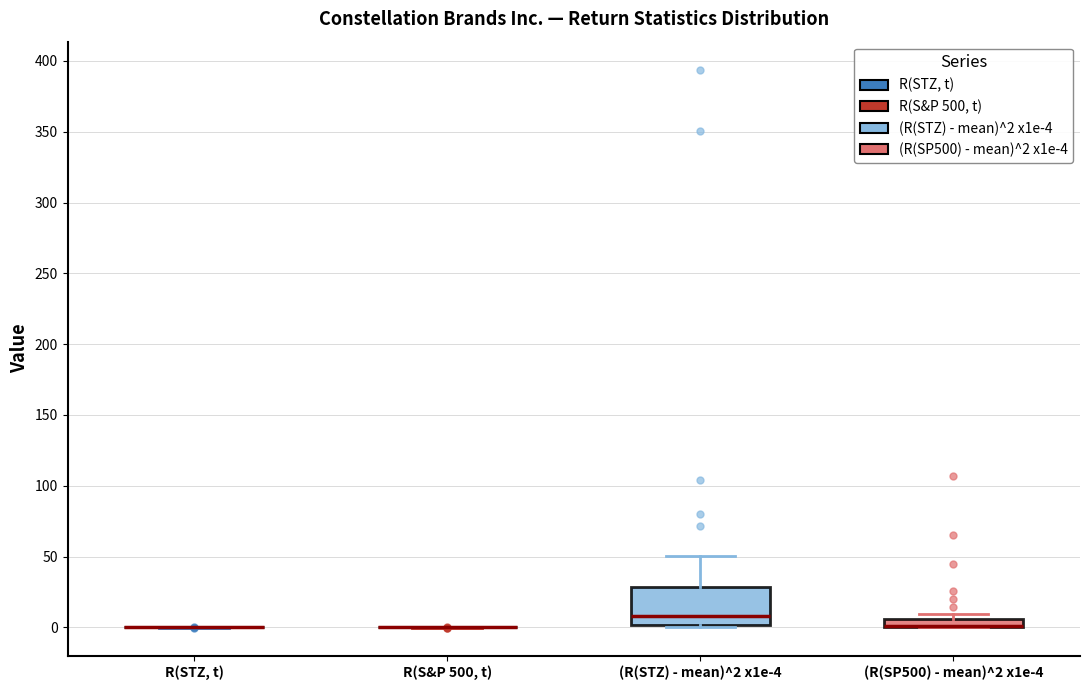

Comparing the boxes themselves (not the whiskers), which one is the tallest?

(R(STZ) - mean)^2 x1e-4